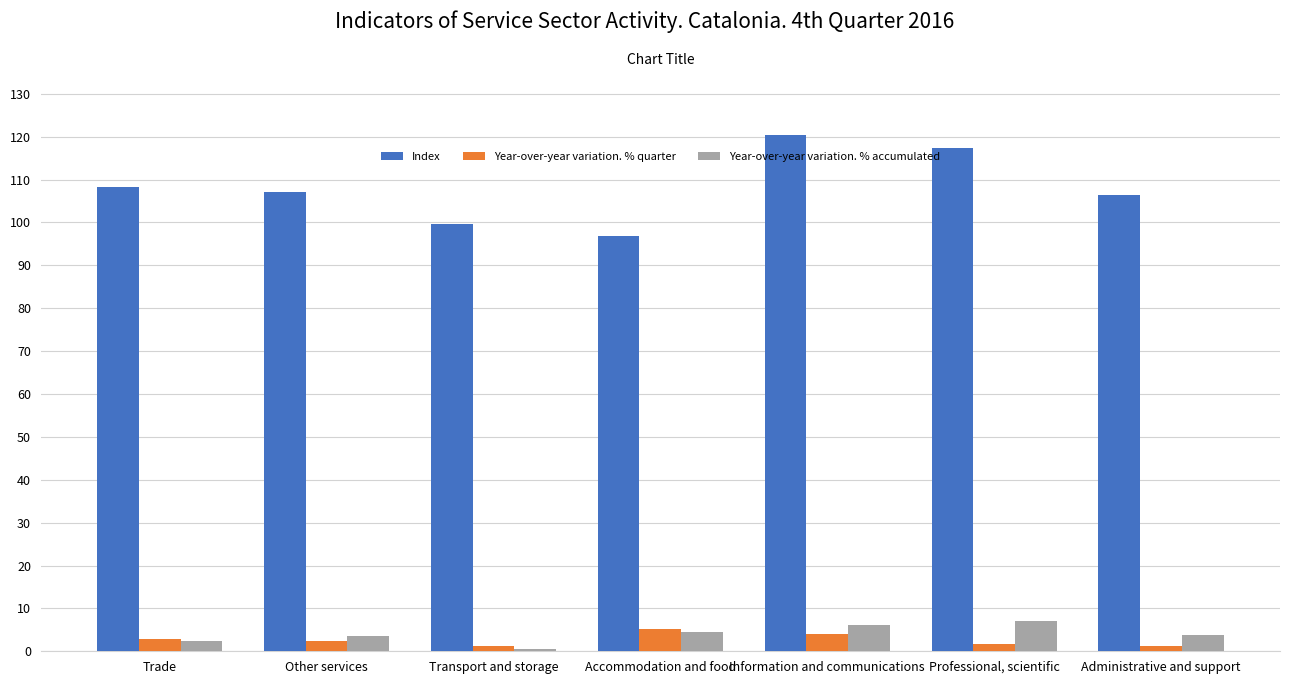

What is the lowest value of the Index series?

96.9